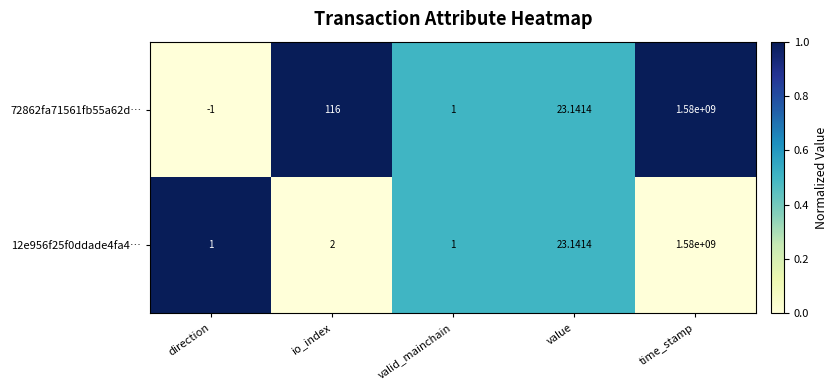

Where is 72862fa71561fb55a62d… nearest to the value 789999999?

io_index